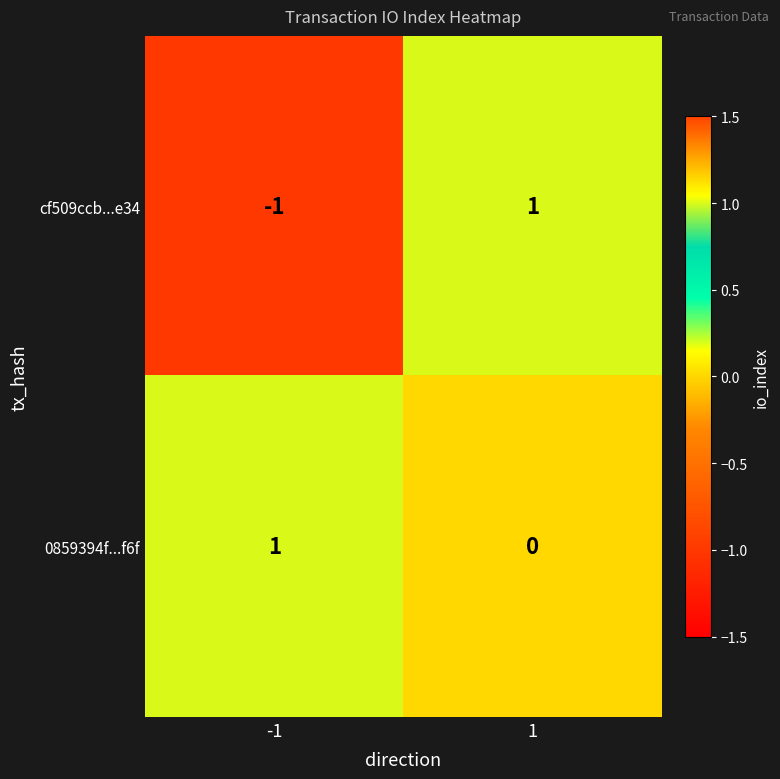

At 1, list the series in order from smallest to largest.

0859394f...f6f, cf509ccb...e34